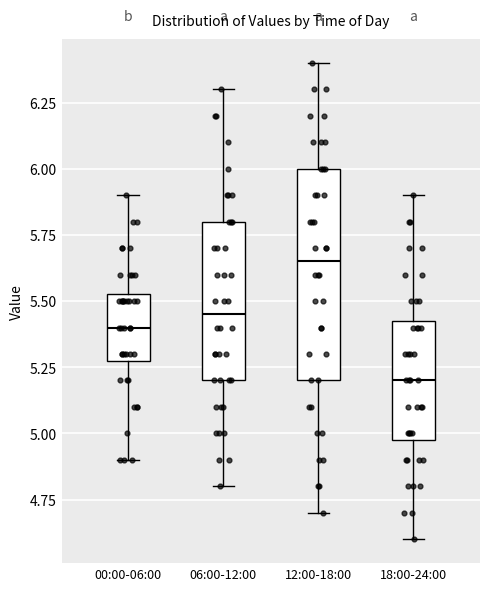

Reading left to right, read every box against the y-axis: the position of its median line, the range the box covers, and the ends of its whiskers. The values are not printed on the chart, so give them approximately, as read against the axis.

00:00-06:00: median 5.40, box 5.30 to 5.55, whiskers 4.90 to 5.90
06:00-12:00: median 5.45, box 5.20 to 5.80, whiskers 4.80 to 6.30
12:00-18:00: median 5.65, box 5.20 to 6.00, whiskers 4.70 to 6.40
18:00-24:00: median 5.20, box 5.00 to 5.45, whiskers 4.60 to 5.90